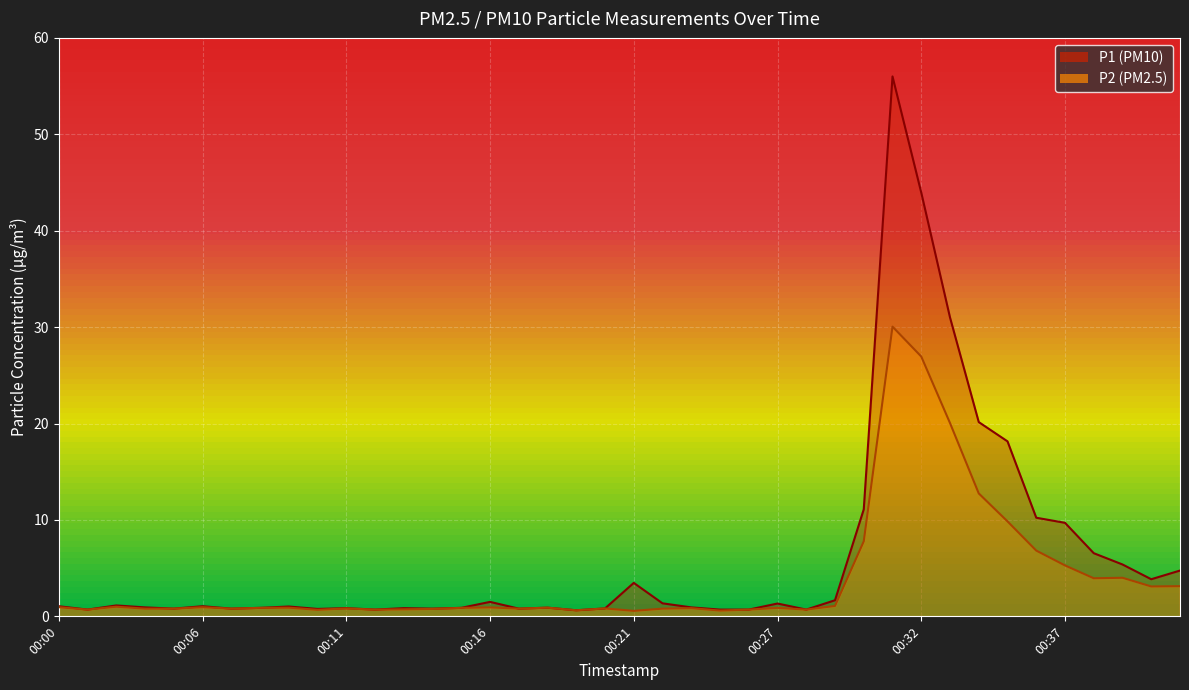

List the series in order of their peak value, lowest first.

P2, P1